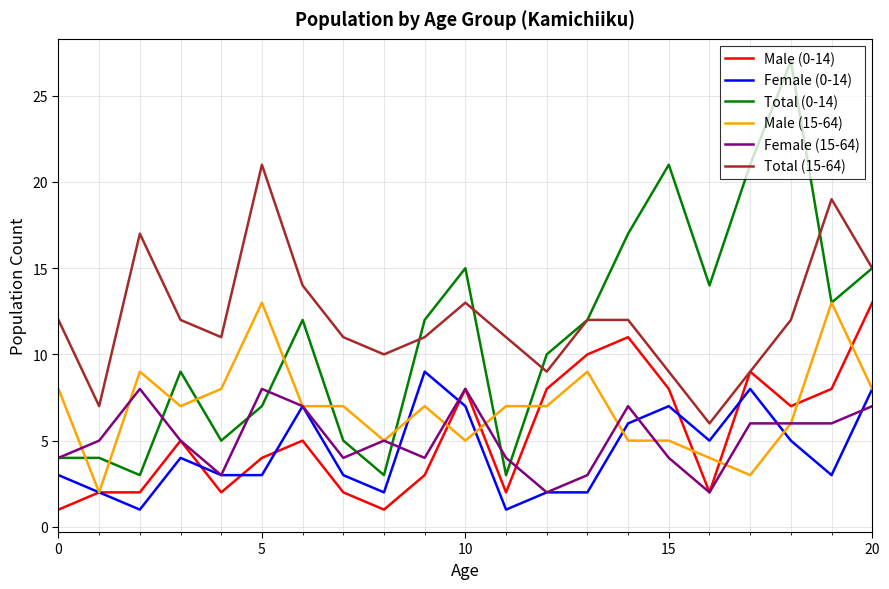

True or false: Total (0-14) and Male (0-14) intersect in this chart.

False